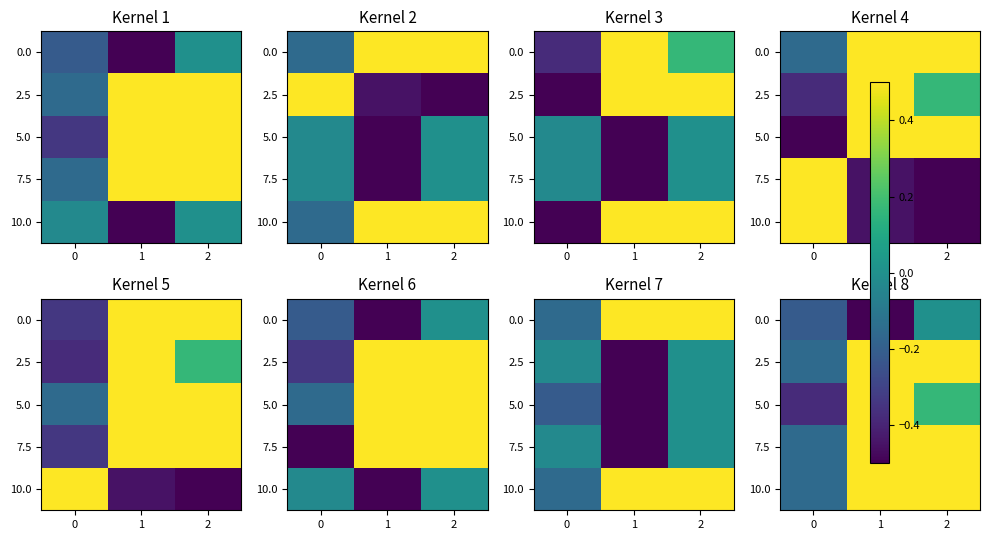

The 7.5 series shows 0.5 at 1. True or false?

True